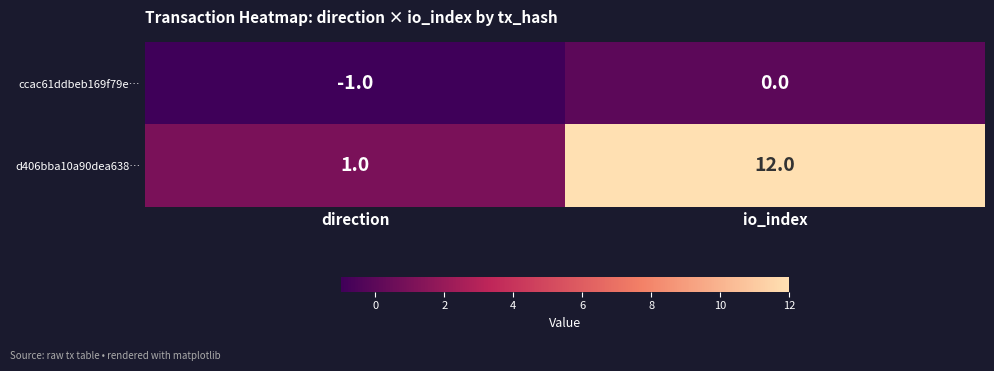

At how many categories does at least one series exceed 5?

1